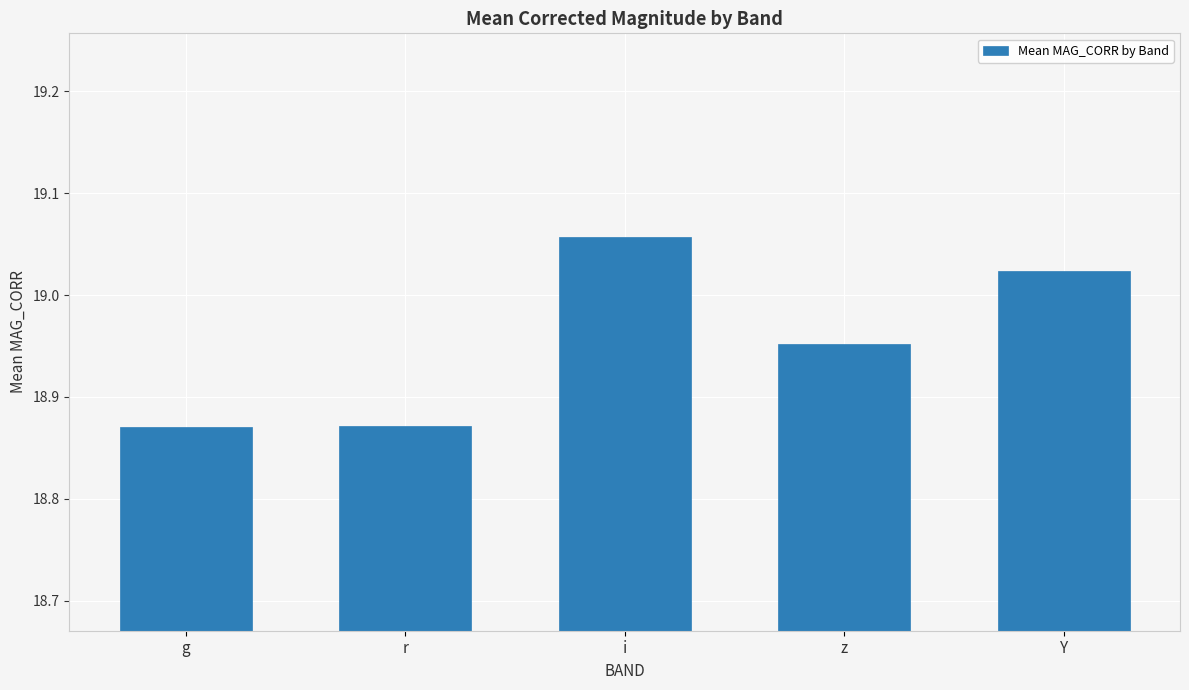

Count the values in the range 18 to 19.

3